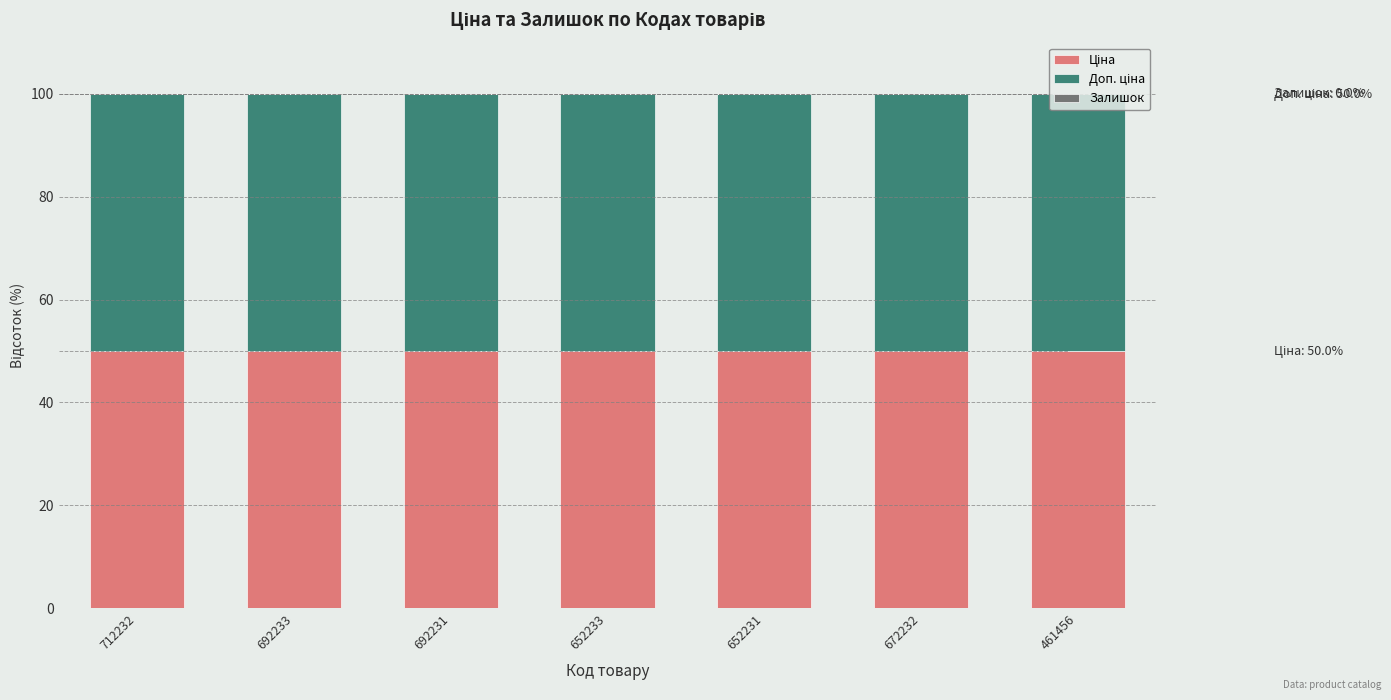

Between 692231 and 672232, which is larger?

692231